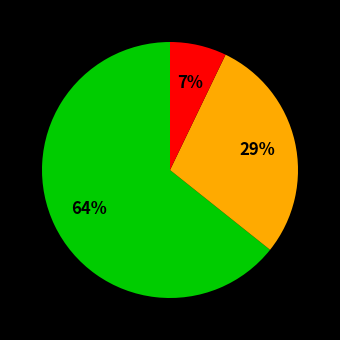

Does any single category account for the majority?

Yes